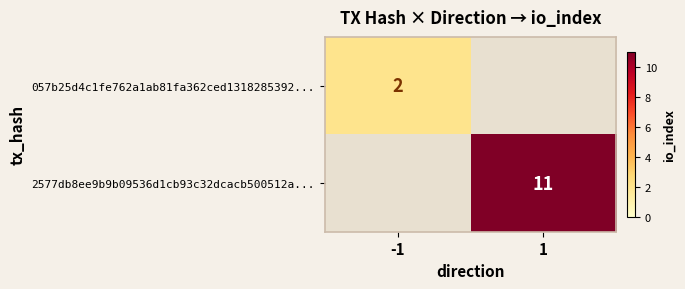

Is it true that 2577db8ee9b9b09536d1cb93c32dcacb500512a... equals 4 at 1?

False